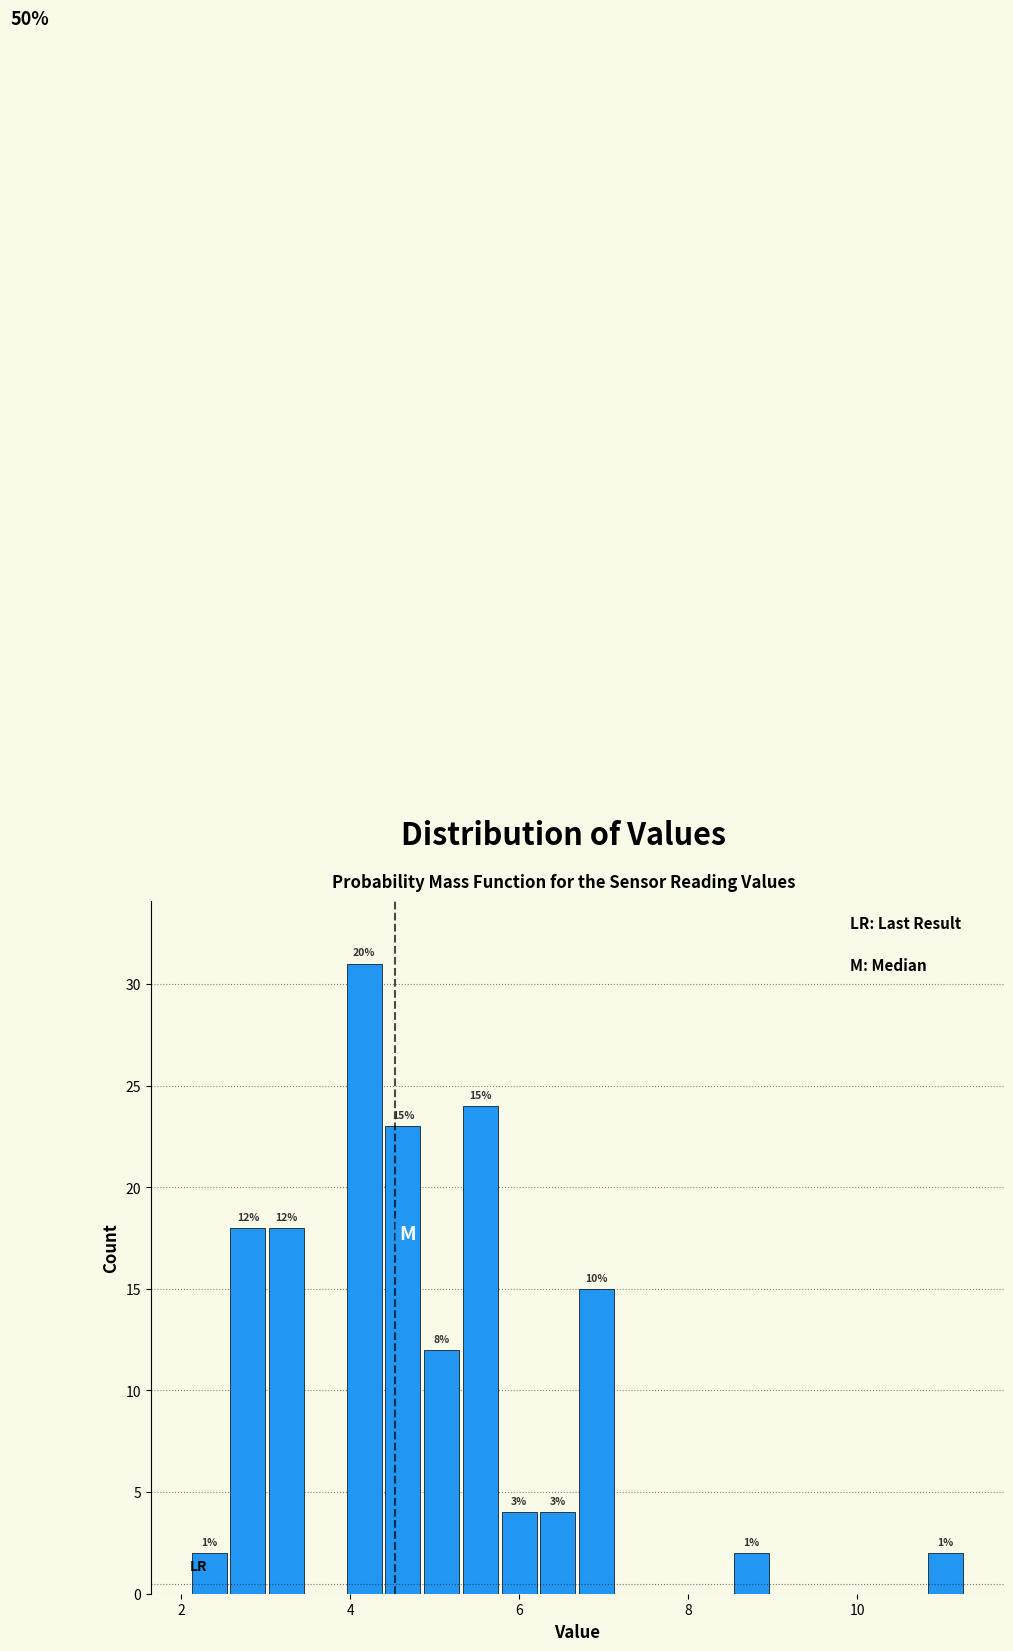

Around what value on the x-axis is the tallest bar? Give the approximate position of its centre, as read against the axis.

4.2